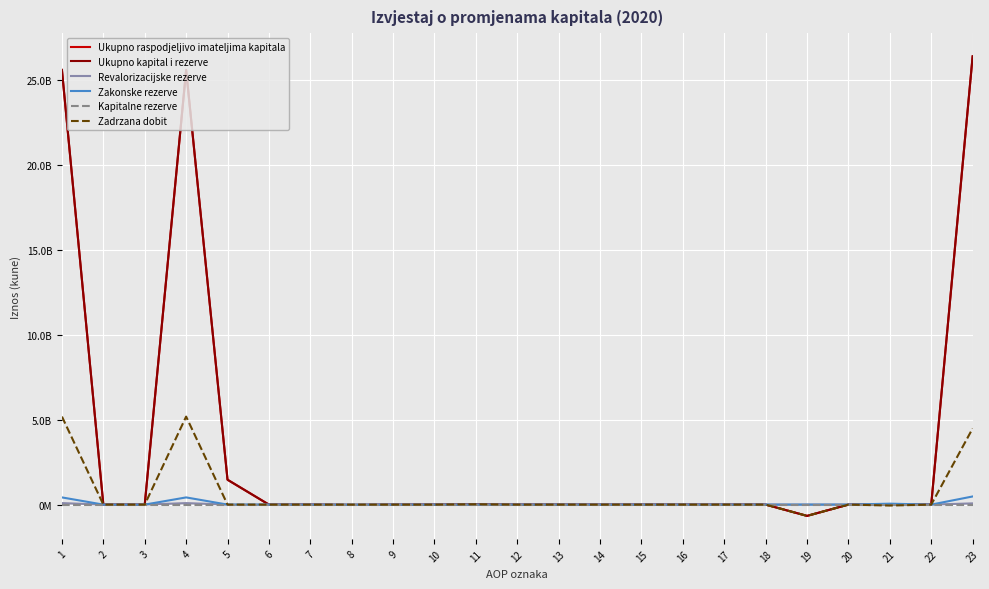

What are all the series names shown in the legend?

Ukupno raspodjeljivo imateljima kapitala, Ukupno kapital i rezerve, Revalorizacijske rezerve, Zakonske rezerve, Kapitalne rezerve, Zadrzana dobit